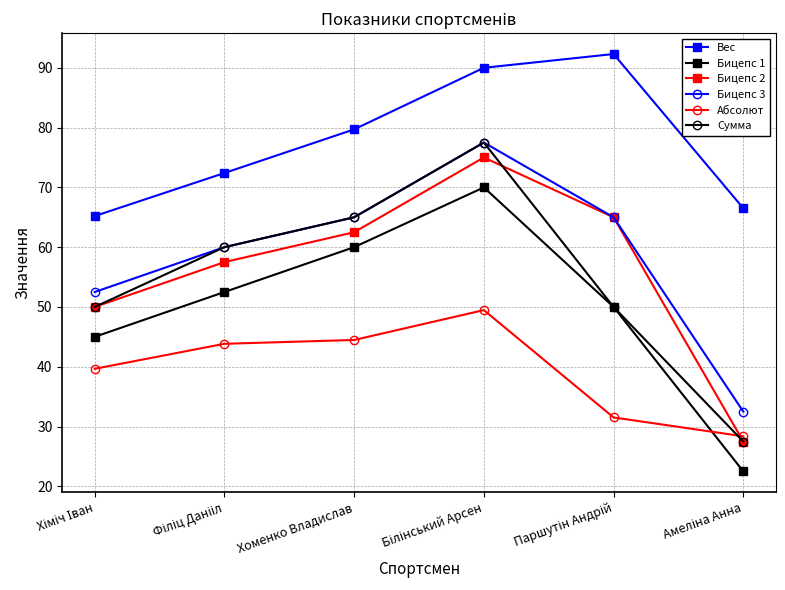

How many times do Абсолют and Бицепс 2 cross each other?

1